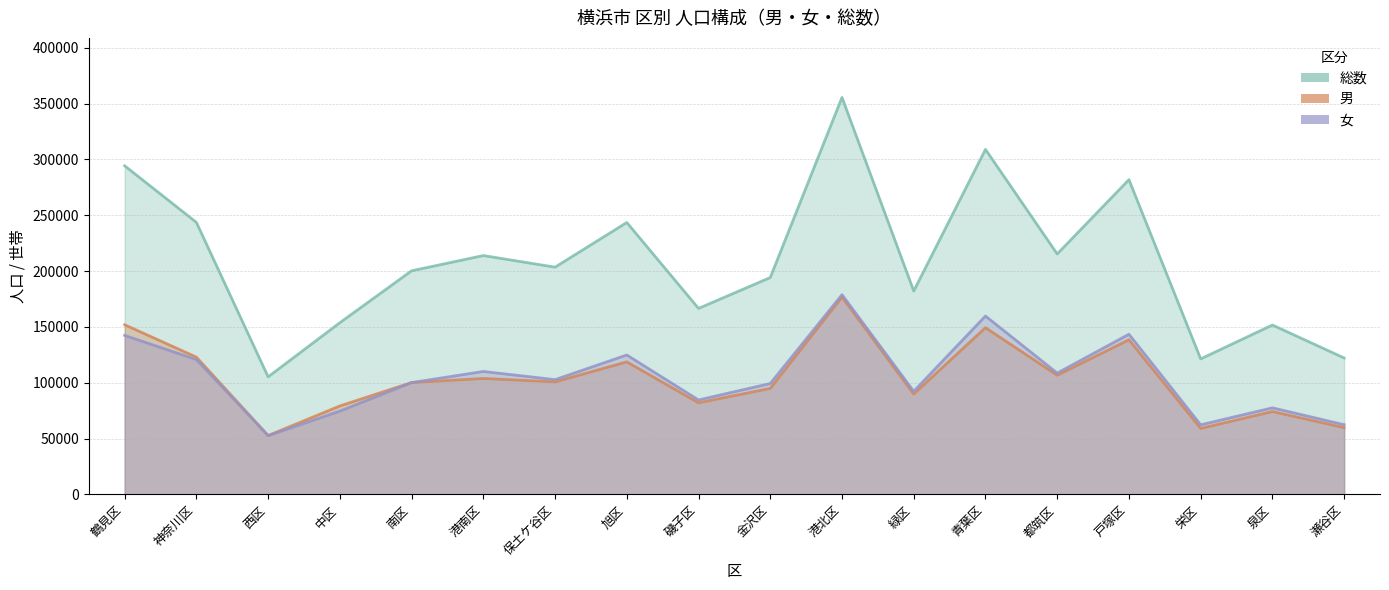

Reading left to right, what are all the values shown in this chart?

総数: 鶴見区=294282	神奈川区=243603	西区=105226	中区=153730	南区=200239	港南区=213885	保土ケ谷区=203486	旭区=243484	磯子区=166533	金沢区=194194	港北区=355518	緑区=182133	青葉区=308978	都筑区=215300	戸塚区=281870	栄区=121322	泉区=151671	瀬谷区=122138
男: 鶴見区=151880	神奈川区=122900	西区=52677	中区=79167	南区=100134	港南区=103821	保土ケ谷区=100738	旭区=118666	磯子区=81995	金沢区=94915	港北区=176666	緑区=89846	青葉区=149270	都筑区=106688	戸塚区=138448	栄区=59047	泉区=74183	瀬谷区=59755
女: 鶴見区=142402	神奈川区=120703	西区=52549	中区=74563	南区=100105	港南区=110064	保土ケ谷区=102748	旭区=124818	磯子区=84538	金沢区=99279	港北区=178852	緑区=92287	青葉区=159708	都筑区=108612	戸塚区=143422	栄区=62275	泉区=77488	瀬谷区=62383